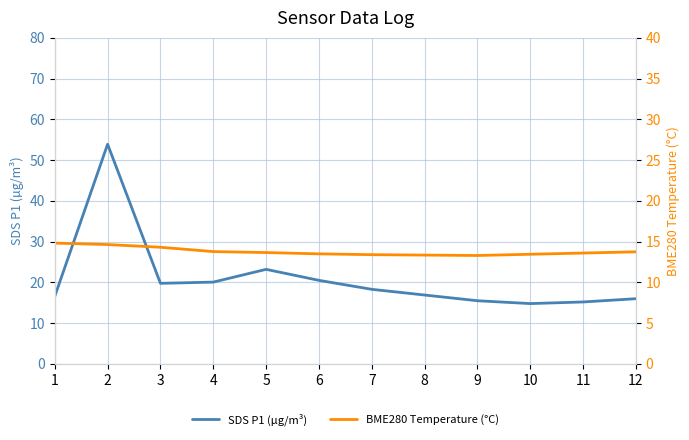

What is the value of the SDS P1 (µg/m³) point at the 4th from the left?

20.1